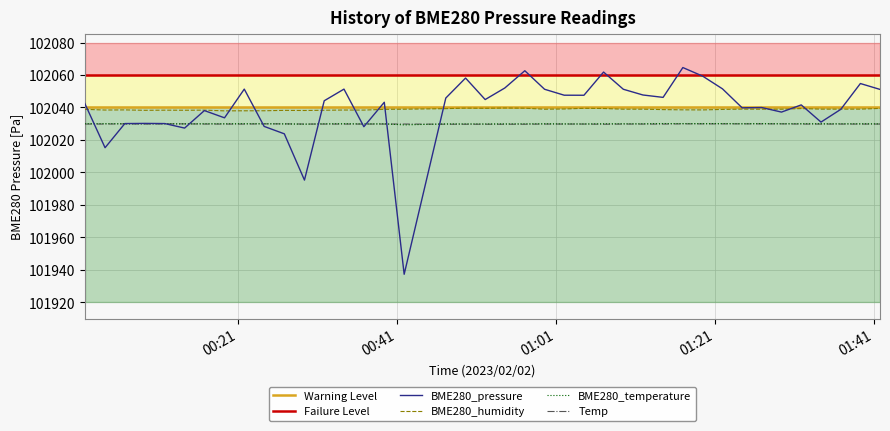

Reading left to right, extract all data points from this chart.

BME280_pressure: 102042.5	102015.2	102030.1	102030.2	102030.1	102027.3	102038.1	102033.6	102051.3	102028.3	102023.8	101995.3	102044.1	102051.3	102028.2	102043.2	101937.3	102045.8	102058.1	102044.9	102052.0	102062.6	102051.2	102047.6	102047.5	102061.8	102051.2	102047.7	102046.2	102064.6	102059.3	102051.5	102039.8	102040.0	102037.2	102041.6	102031.0	102038.8	102054.8	102051.1
BME280_humidity: 102038.9	102038.4	102038.5	102038.2	102038.3	102038.3	102038.4	102037.9	102038.0	102038.0	102038.2	102038.1	102038.3	102038.4	102038.4	102038.9	102038.9	102039.3	102039.6	102039.5	102039.7	102039.6	102038.9	102039.1	102039.5	102039.4	102038.9	102039.0	102038.7	102038.6	102038.5	102038.8	102039.0	102038.9	102038.9	102039.3	102039.0	102039.0	102039.0	102039.4
BME280_temperature: 102030.0	102030.0	102030.0	102030.0	102030.0	102029.9	102030.0	102030.0	102030.0	102030.0	102029.9	102029.7	102029.9	102030.0	102029.9	102029.9	102029.3	102029.9	102029.9	102029.9	102029.9	102029.9	102030.0	102029.9	102029.9	102030.0	102030.0	102029.9	102030.1	102030.1	102030.1	102030.1	102030.0	102030.1	102030.0	102030.0	102030.0	102029.9	102030.0	102029.9
Temp: 102029.8	102029.8	102029.9	102029.8	102029.9	102029.9	102029.8	102029.8	102029.8	102029.9	102029.9	102029.8	102029.8	102029.8	102029.8	102029.8	102029.8	102029.7	102029.7	102029.7	102029.7	102029.7	102029.8	102029.8	102029.8	102029.7	102029.8	102029.8	102029.8	102029.9	102029.9	102029.9	102029.9	102029.9	102029.9	102029.8	102029.8	102029.8	102029.8	102029.8